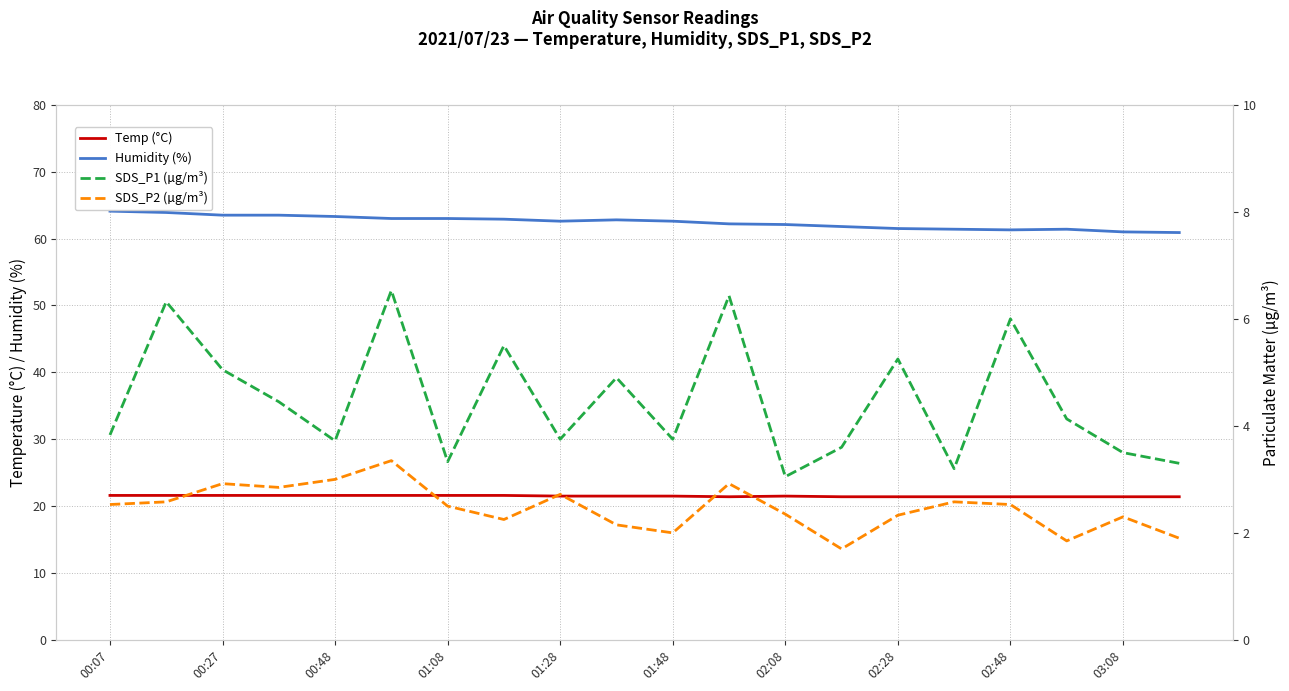

Rank the series by their maximum value, from lowest to highest.

SDS_P2 (µg/m³), SDS_P1 (µg/m³), Temp (°C), Humidity (%)